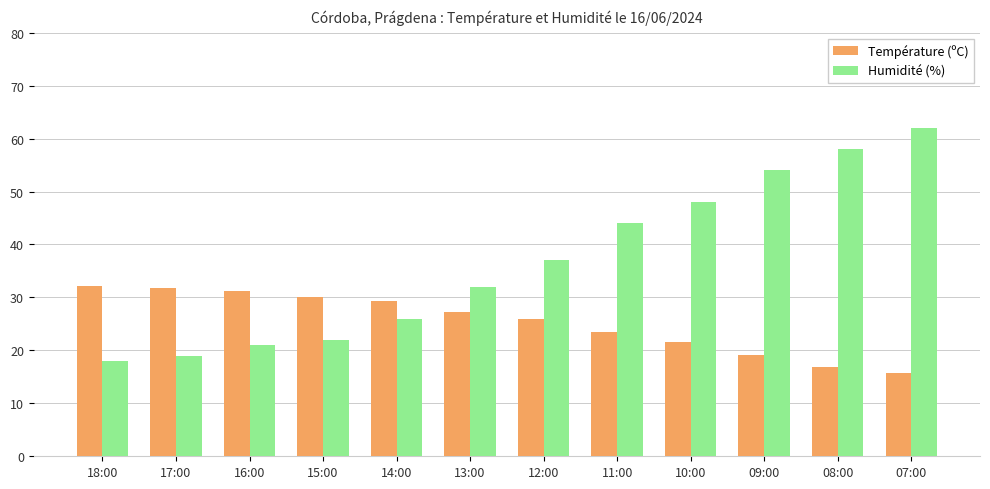

What are all the series names shown in the legend?

Température (ºC), Humidité (%)